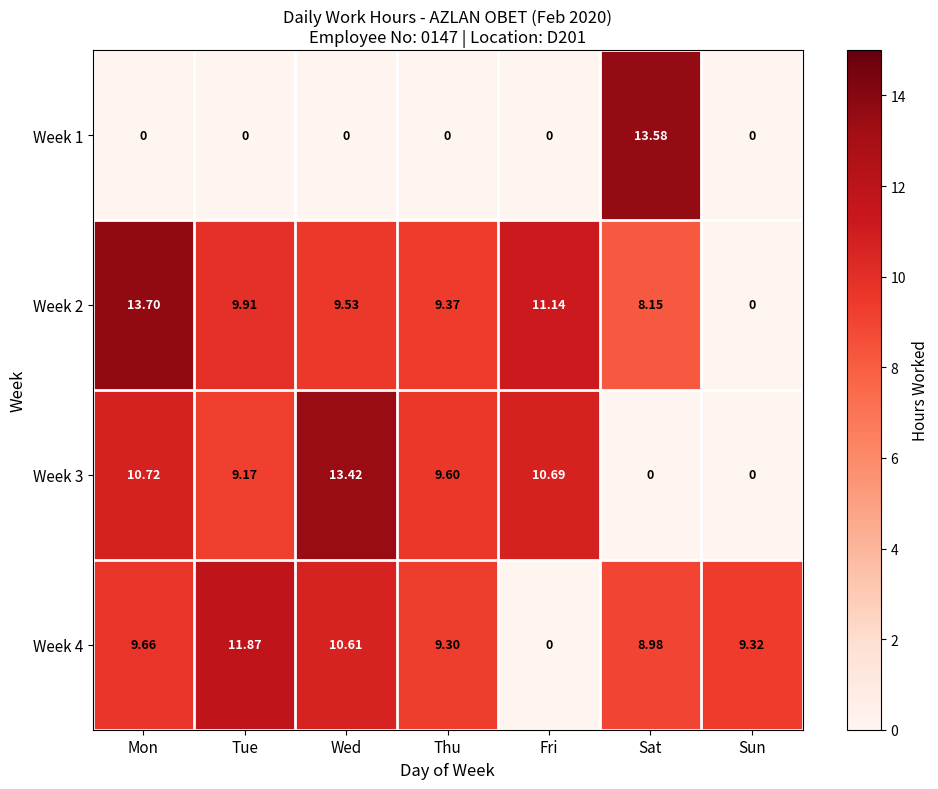

How many data points does each series have?

7